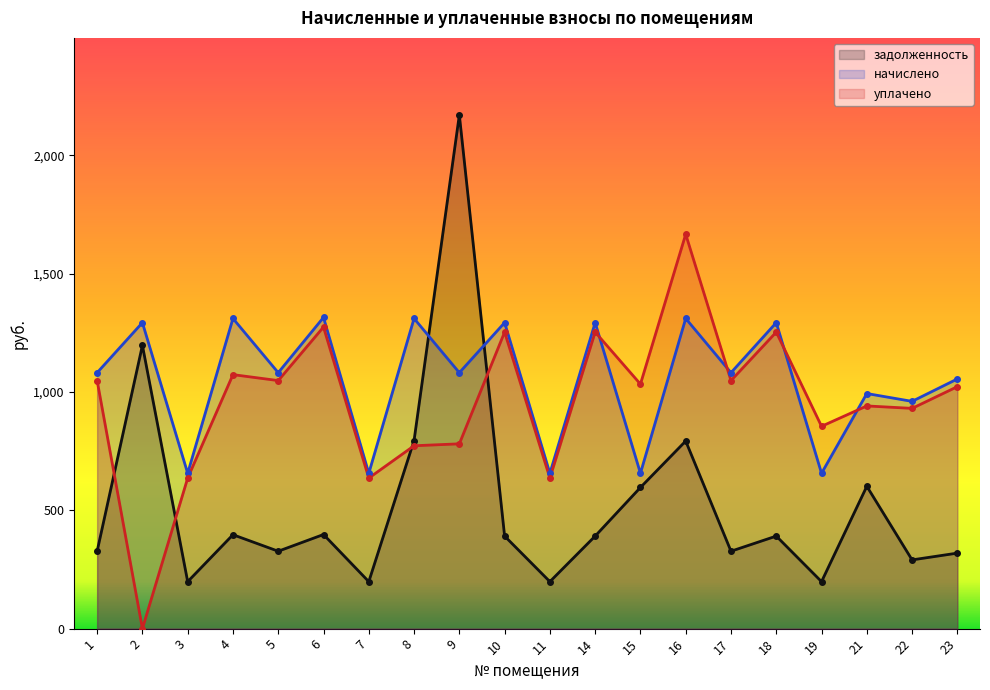

Count the number of data series in this chart.

3